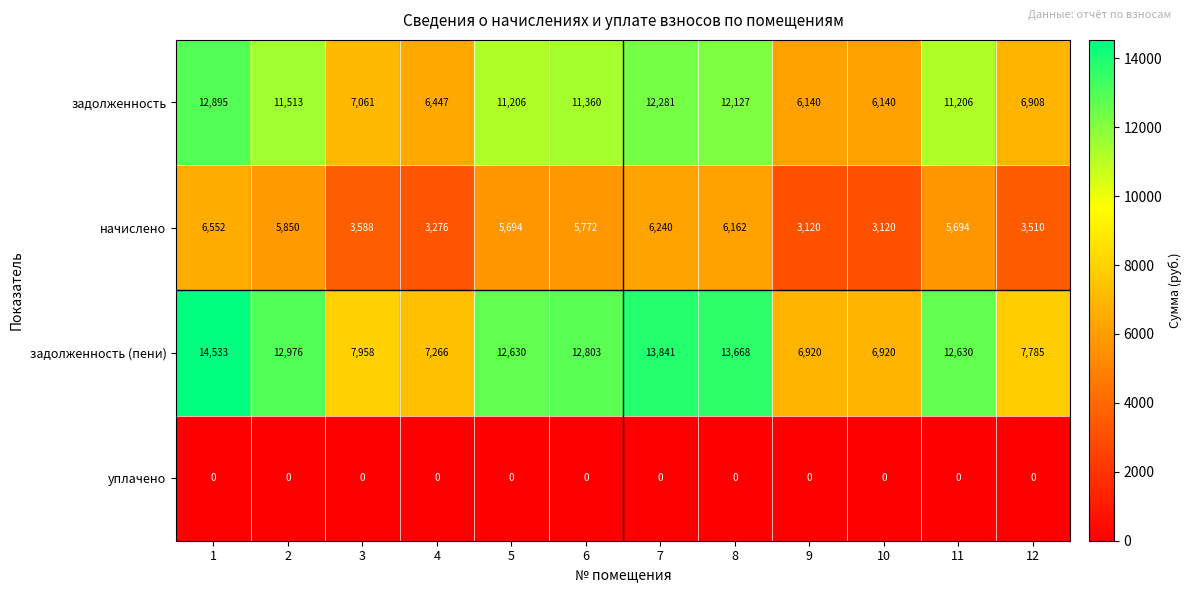

Rank the series at 4 from lowest to highest value.

уплачено, начислено, задолженность, задолженность (пени)